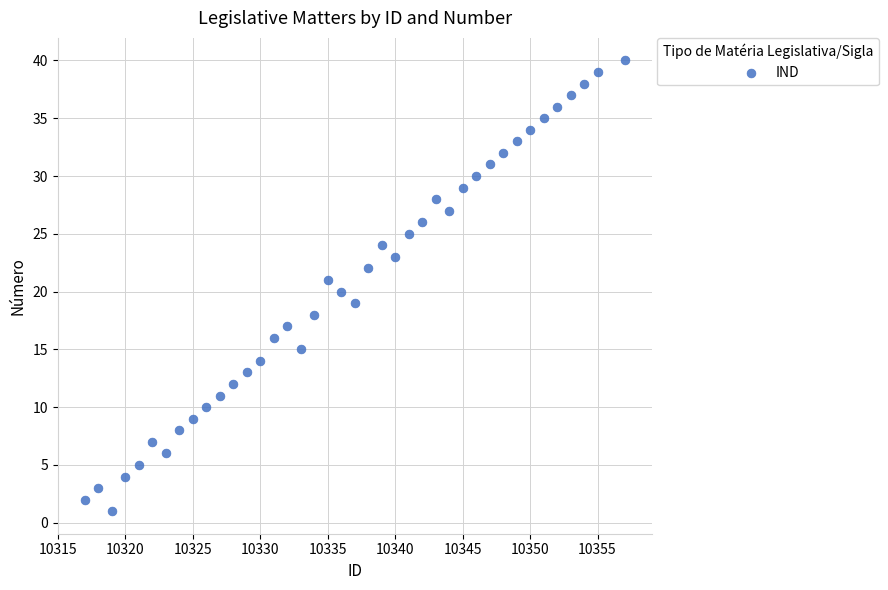

What is the range of Y values (max minus min)?

39